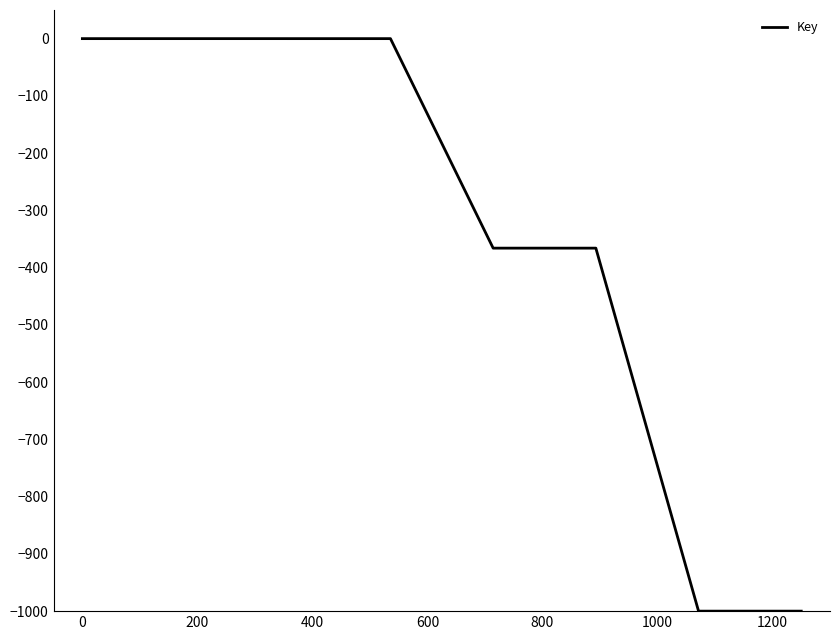

What is the smallest value displayed?

-1000.0